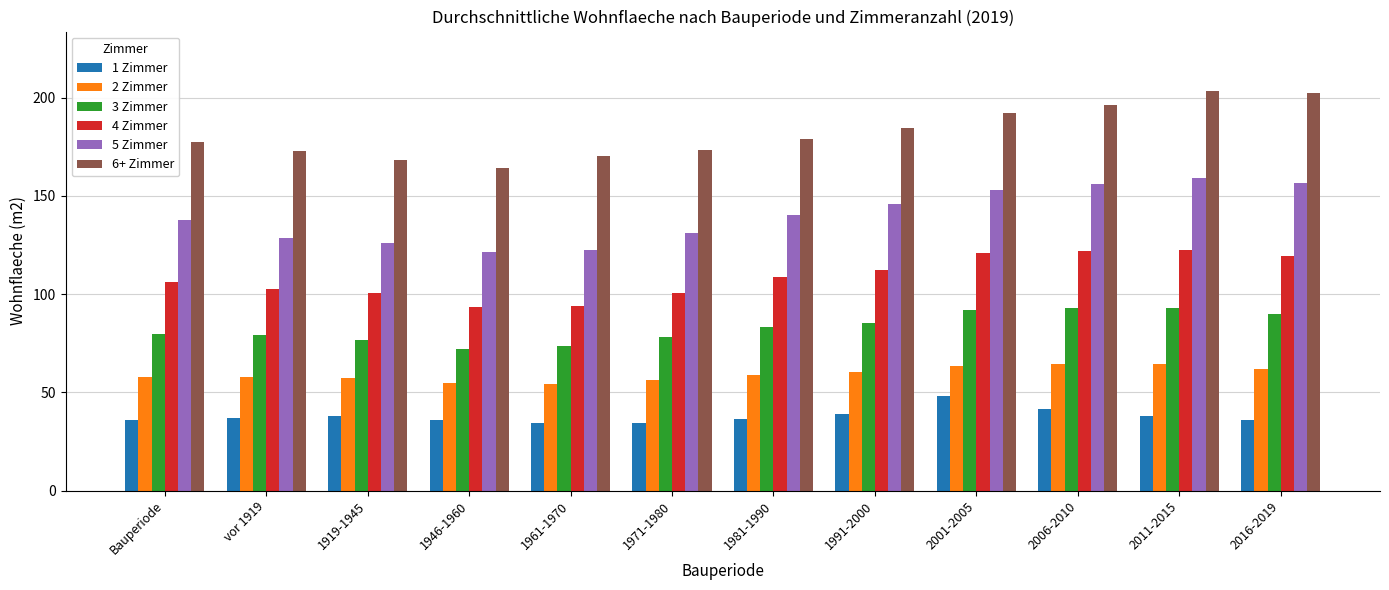

Between 1919-1945 and 2011-2015, which series saw the biggest shift?

6+ Zimmer